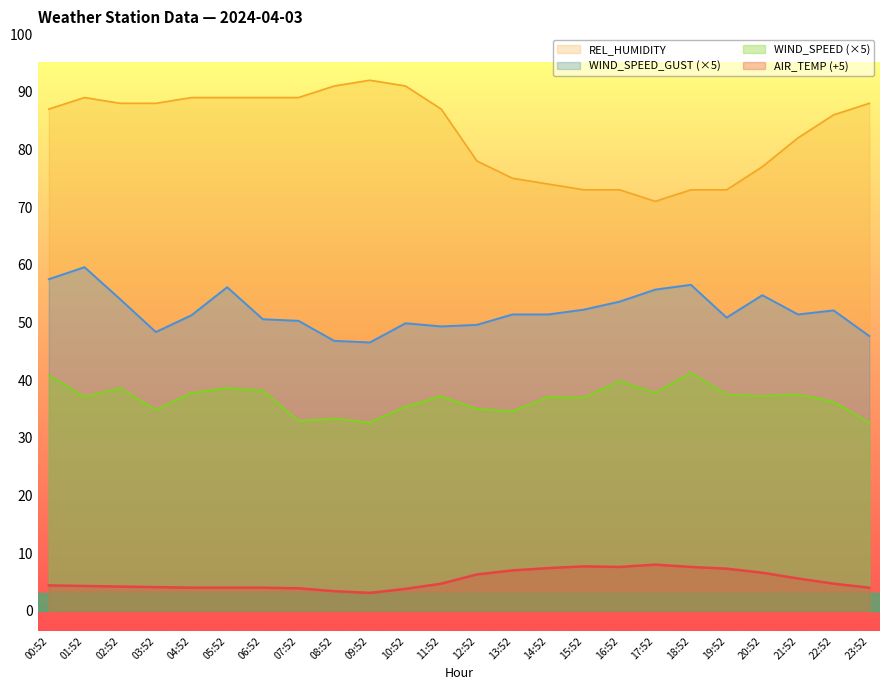

In WIND_SPEED_GUST, how many points are lower than both neighbors (excluding endpoints)?

5